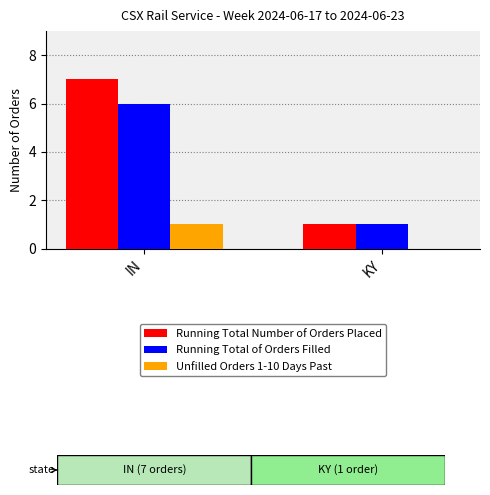

Where is Unfilled Orders 1-10 Days Past nearest to the value 0?

KY